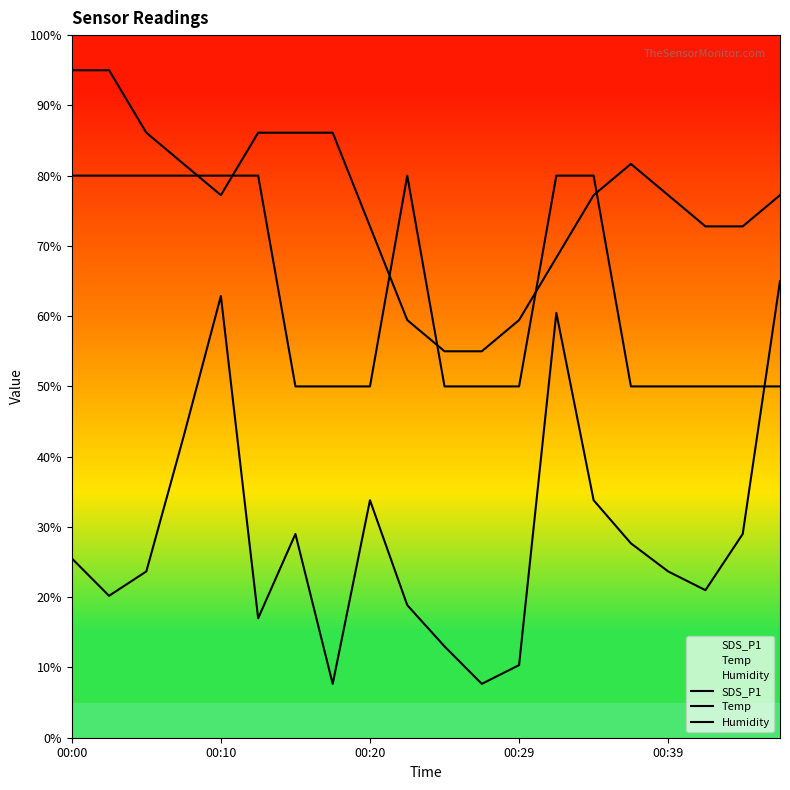

How many lines are shown in the chart?

3